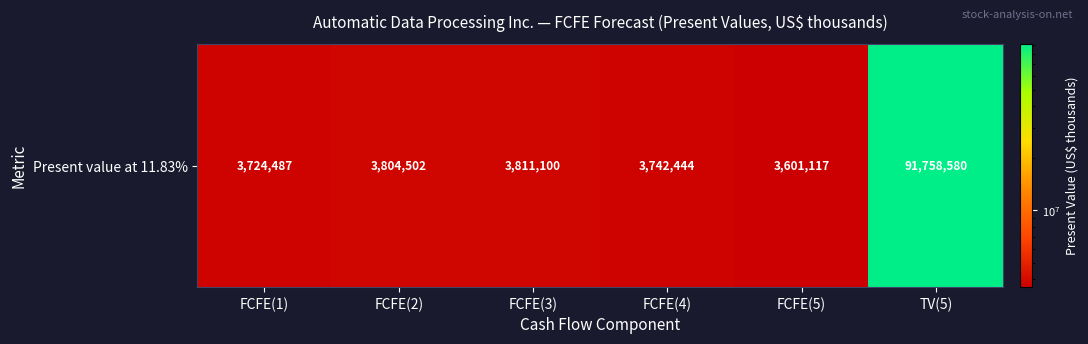

How many data points are above 3804502?

2